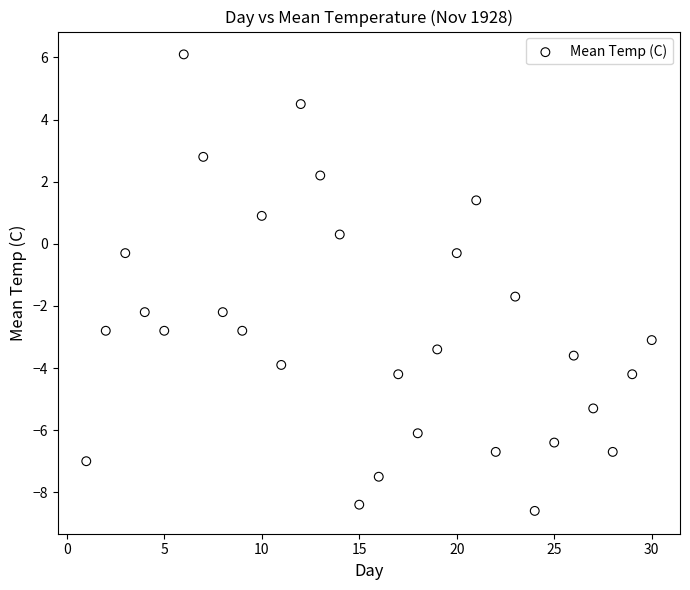

What is the range of X values (max minus min)?

29.0